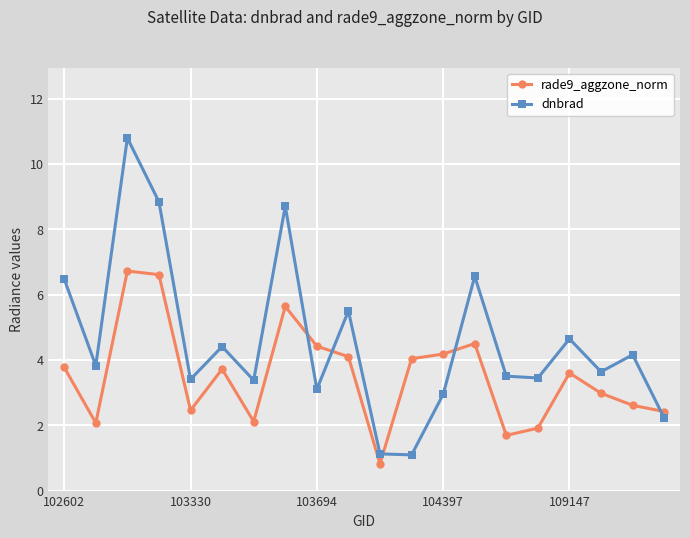

Rank the series by their maximum value, from highest to lowest.

dnbrad, rade9_aggzone_norm